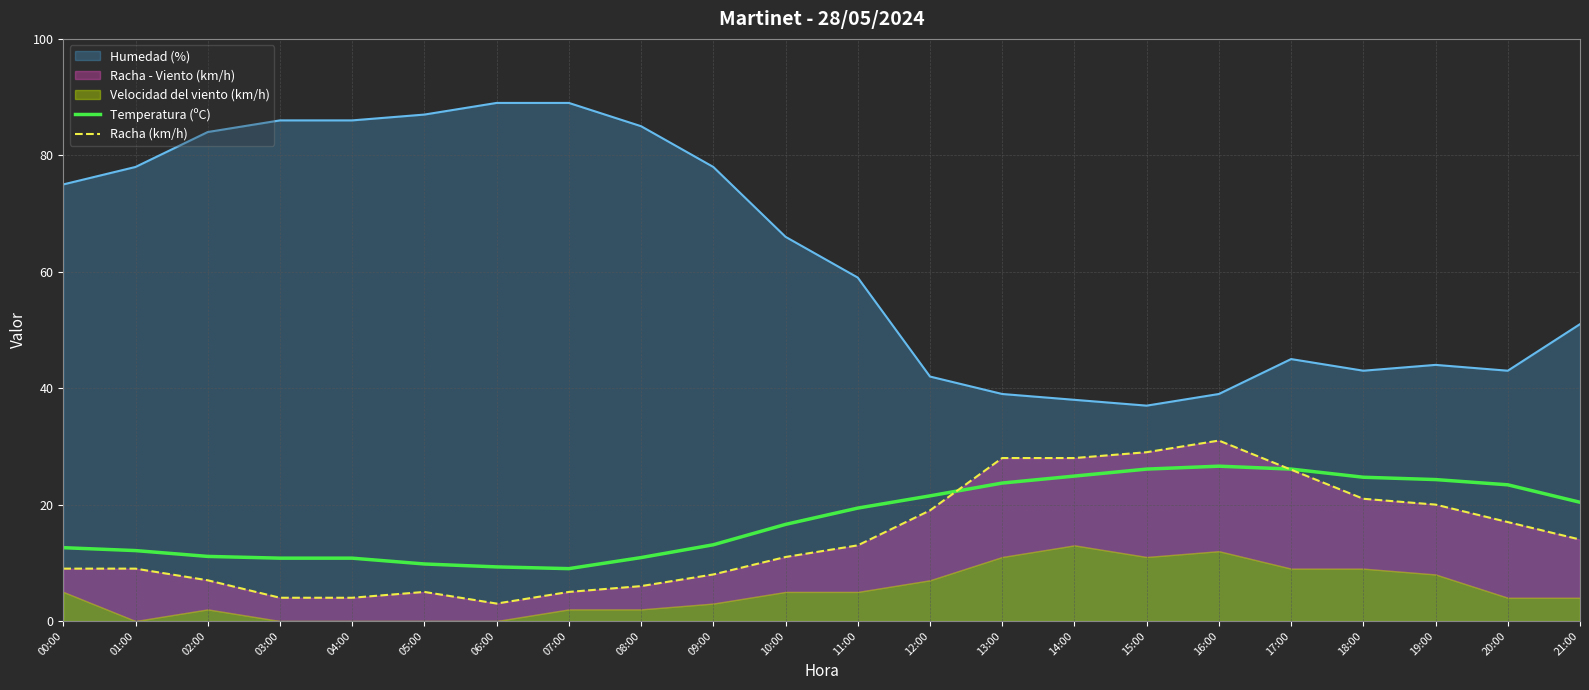

What is the sum of the Racha (km/h) values at 12:00 and 17:00?

45.0